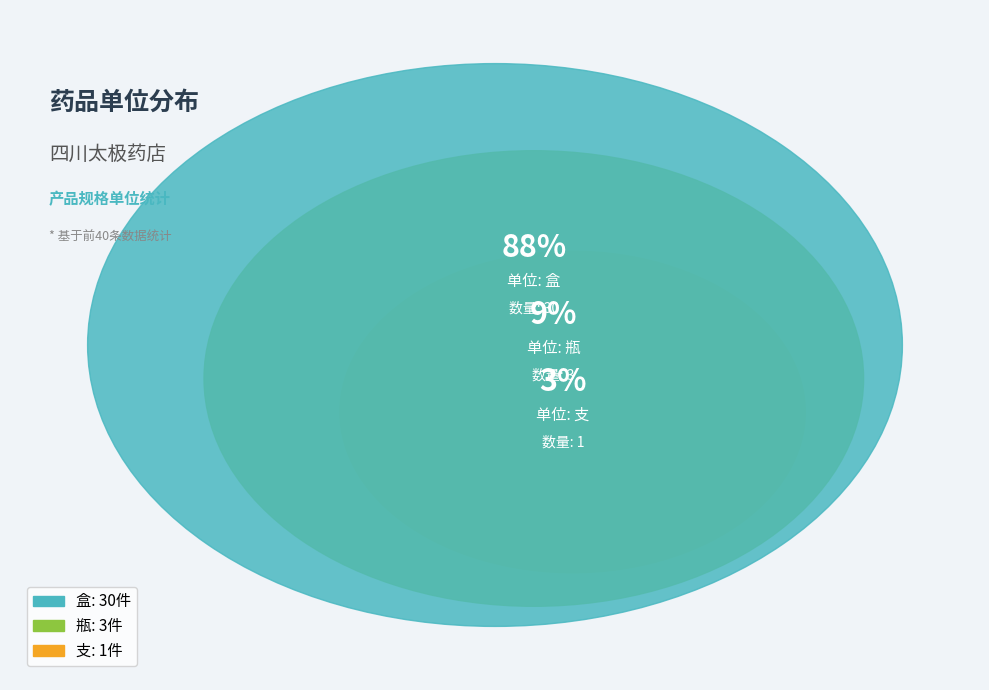

What percentage is NOT represented by 支?

97.1%